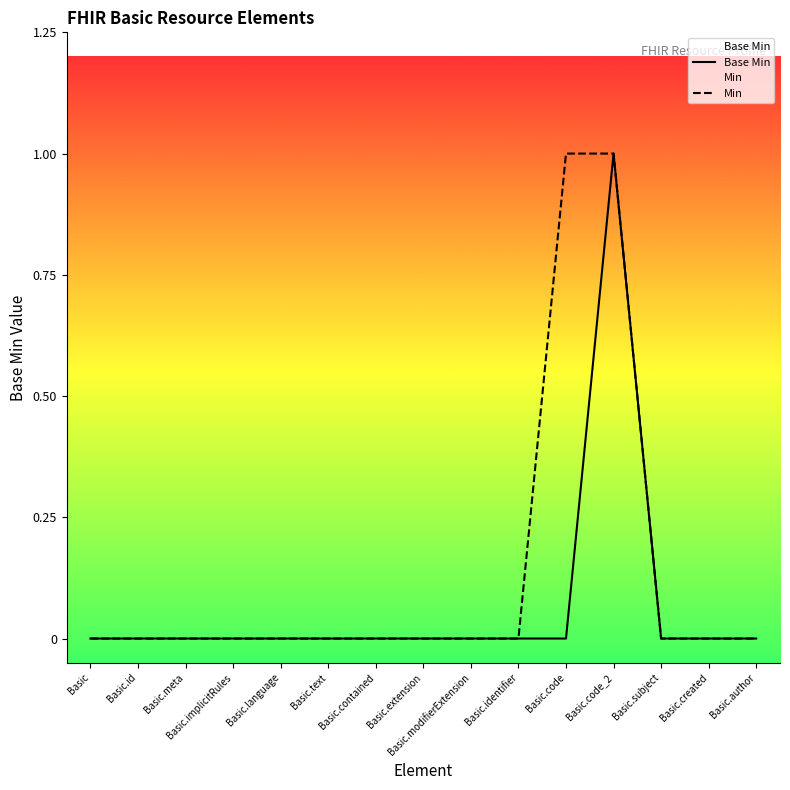

Is the value of Min at Basic.modifierExtension greater than the value of Base Min at Basic.created?

No